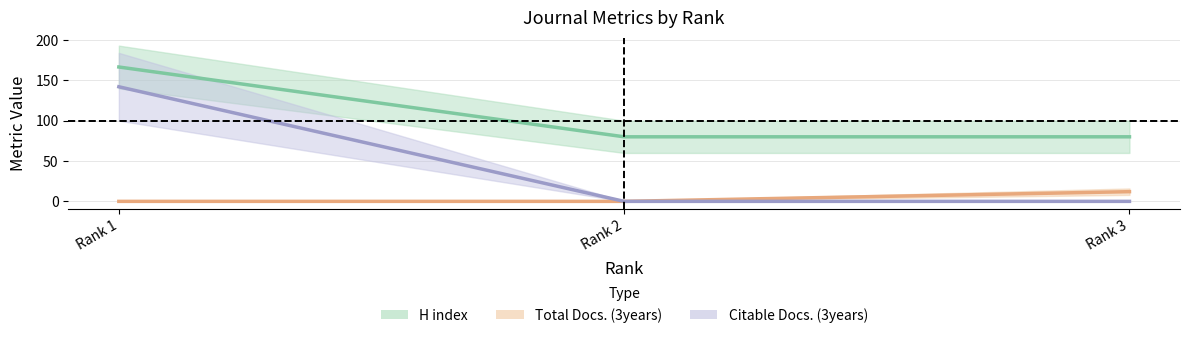

List the labels in order of Citable Docs. (3years) value, largest first.

Rank 1, Rank 2, Rank 3